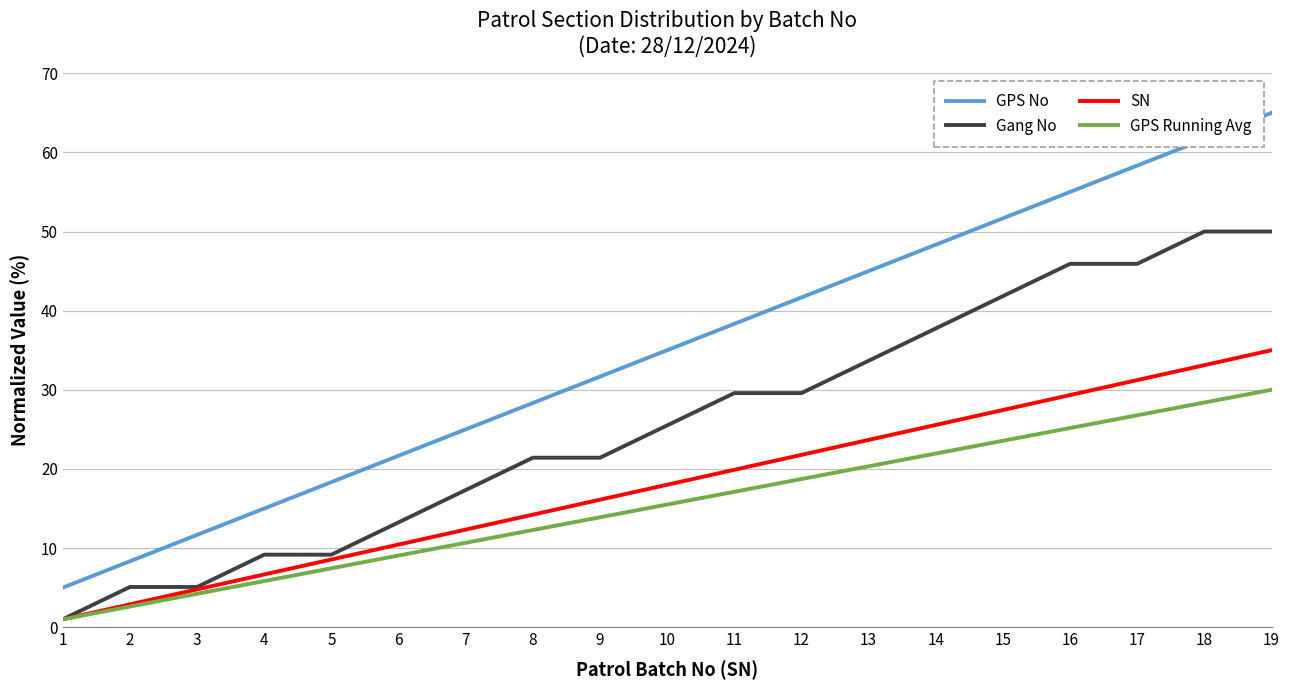

What is the maximum value for GPS Running Avg?

30.0